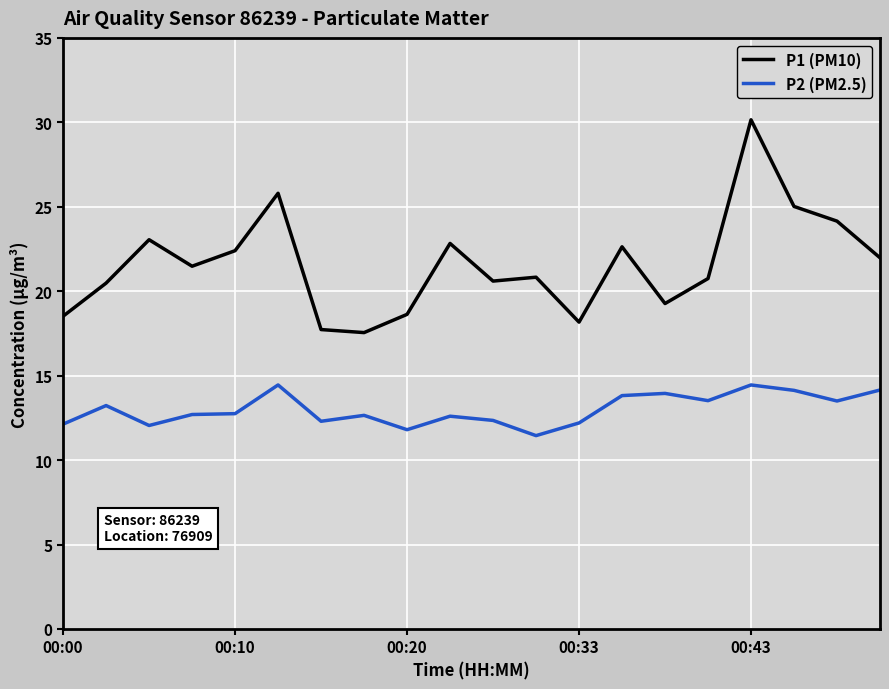

Which series has the largest total across all categories?

P1 (PM10)